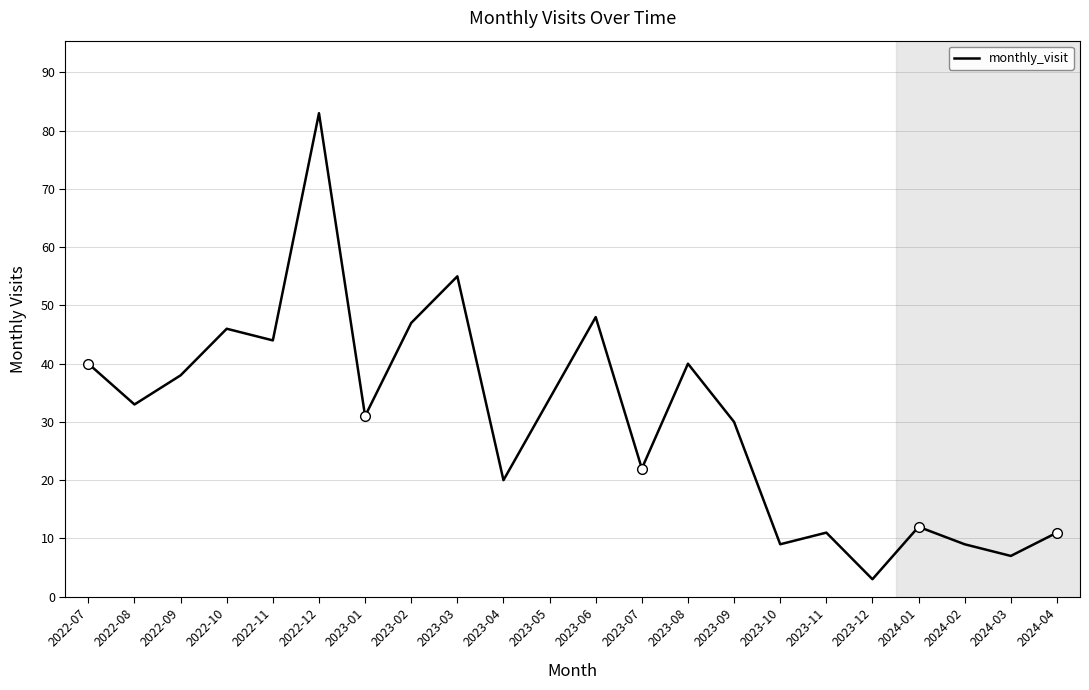

The value at 2022-07 is 15. True or false?

False